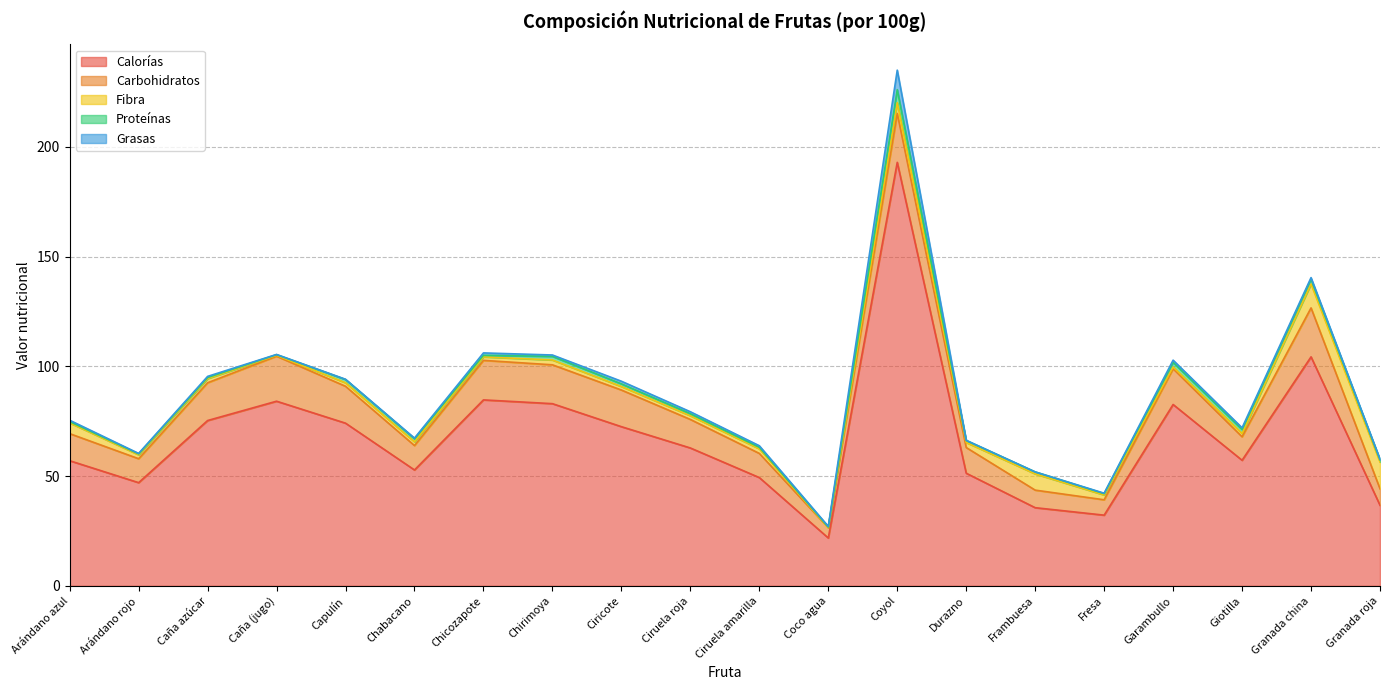

True or false: Carbohidratos and Calorías cross at least once.

False